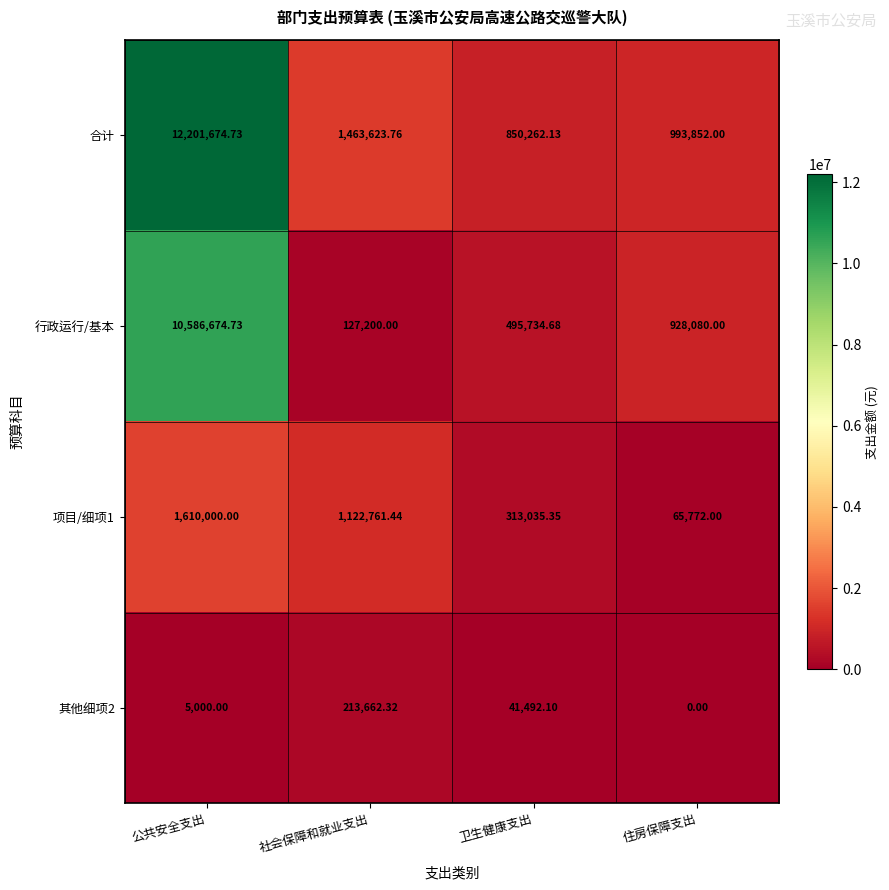

Is the value of 项目/细项1 at 公共安全支出 greater than the value of 行政运行/基本 at 社会保障和就业支出?

Yes